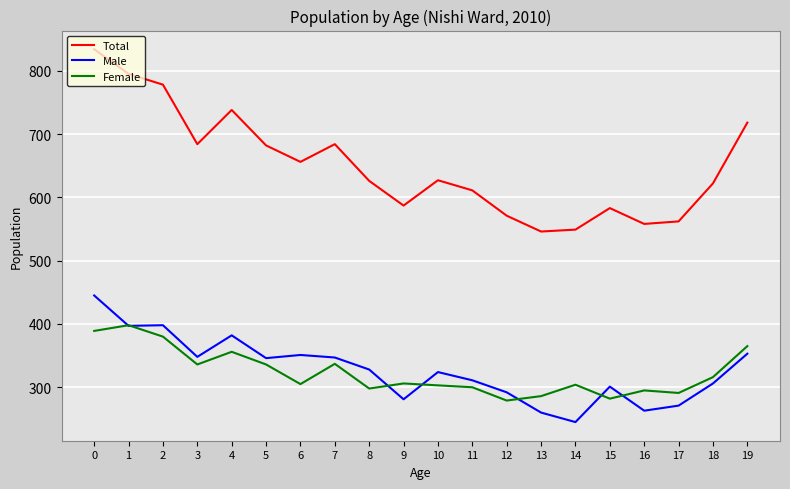

What is the highest value of the Male series?

445